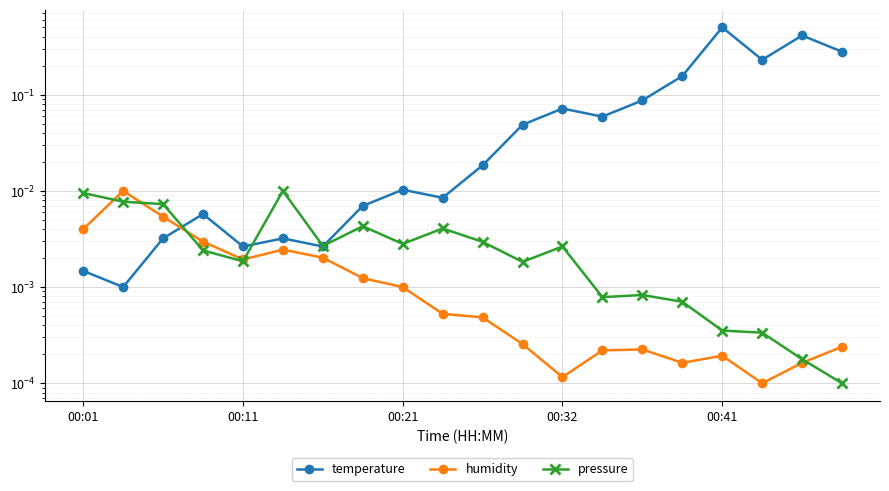

True or false: pressure and temperature cross at least once.

True